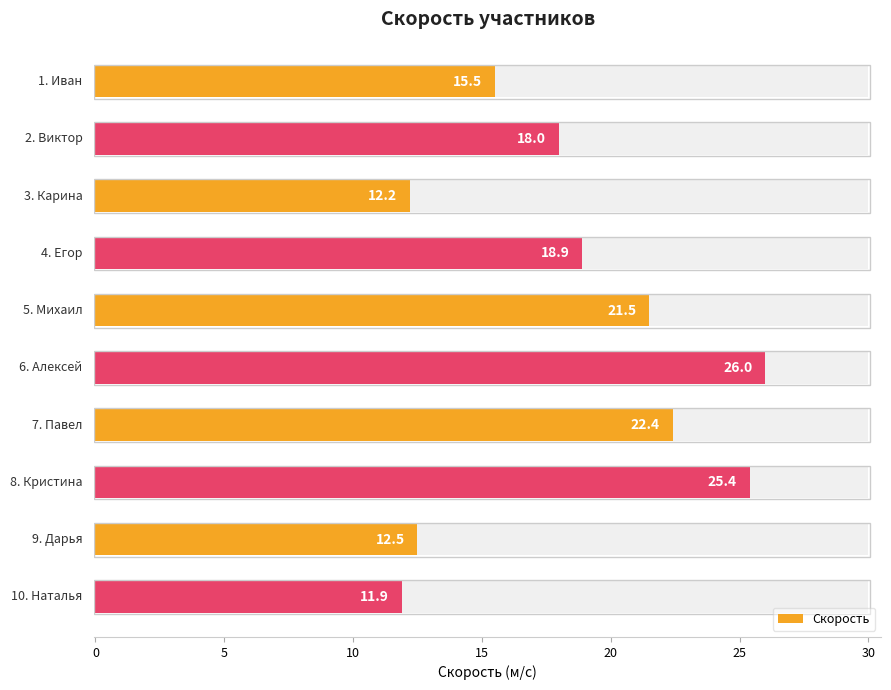

What position from the left is 30?

7